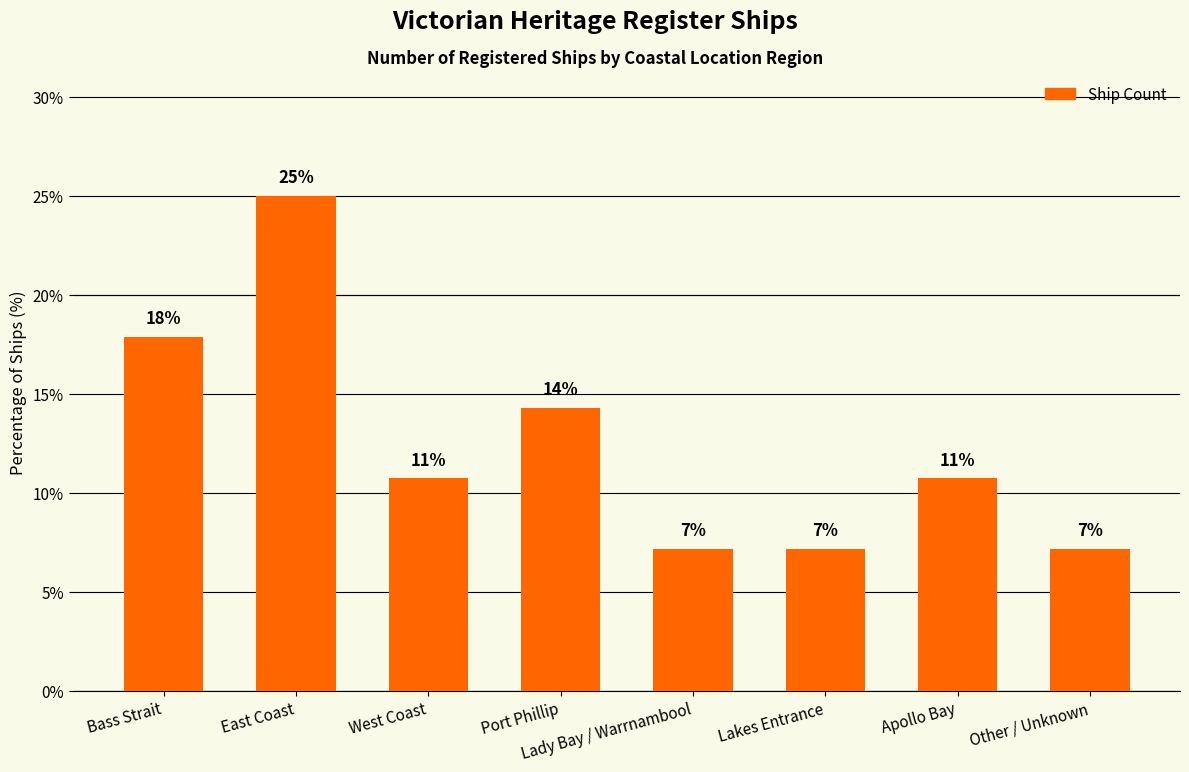

How many bars are there in total?

8